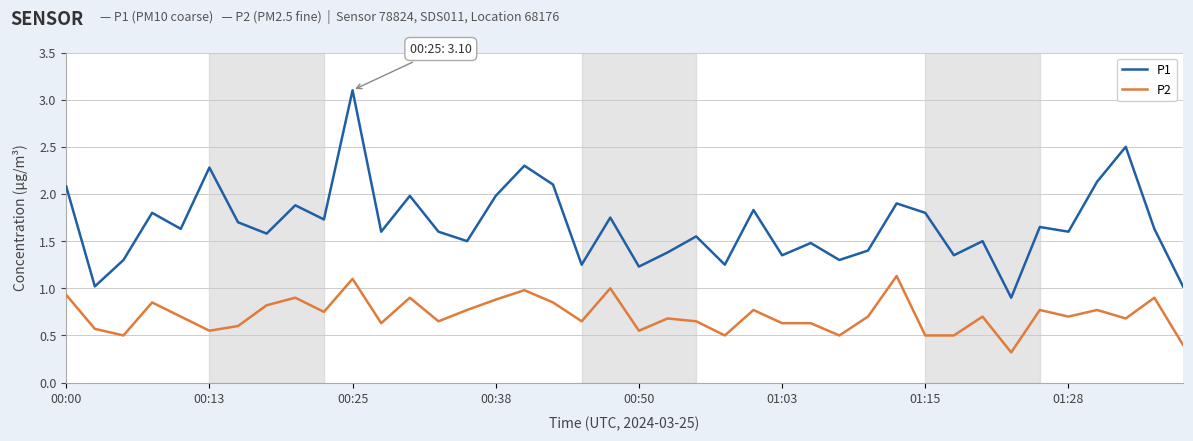

What is the minimum value for P2?

0.3